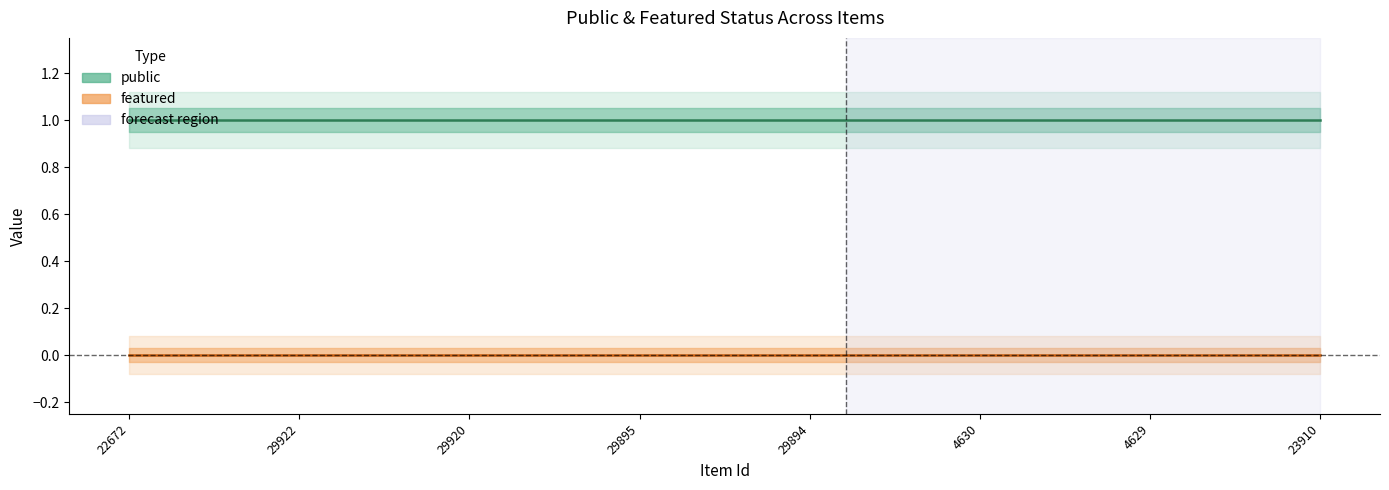

Reading left to right, list all the values displayed in this chart.

public: 22672=1	29922=1	29920=1	29895=1	29894=1	4630=1	4629=1	23910=1
featured: 22672=0	29922=0	29920=0	29895=0	29894=0	4630=0	4629=0	23910=0